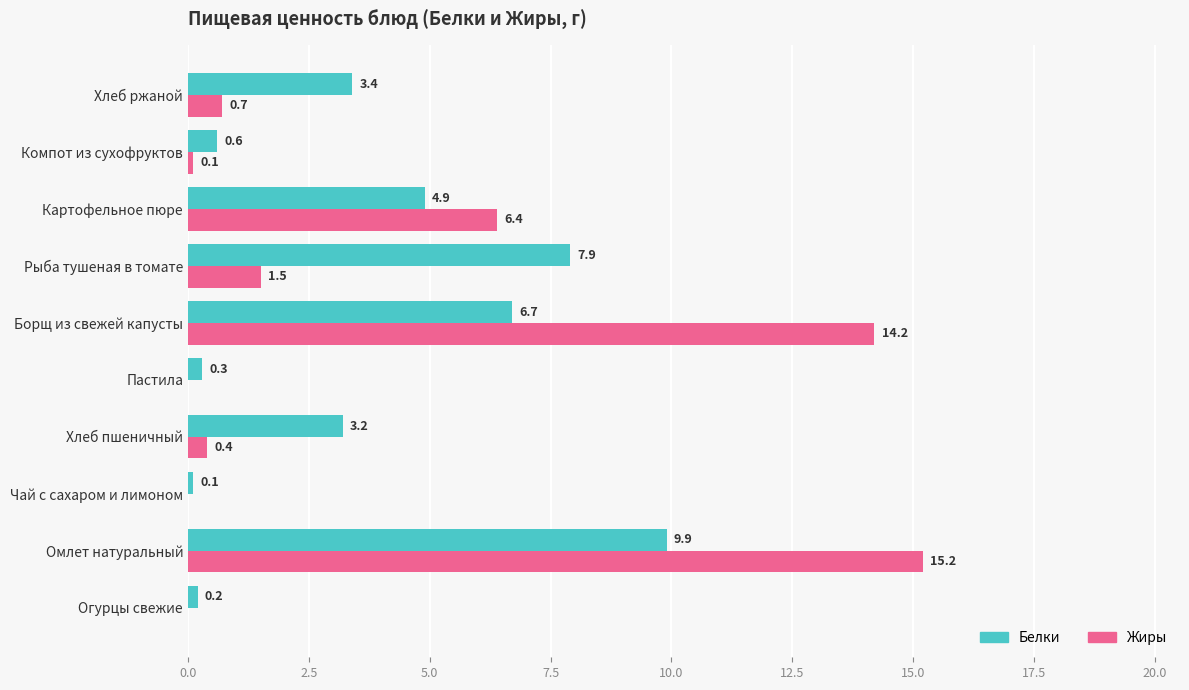

What is the sum of the Жиры values at Хлеб ржаной and Борщ из свежей капусты?

14.9